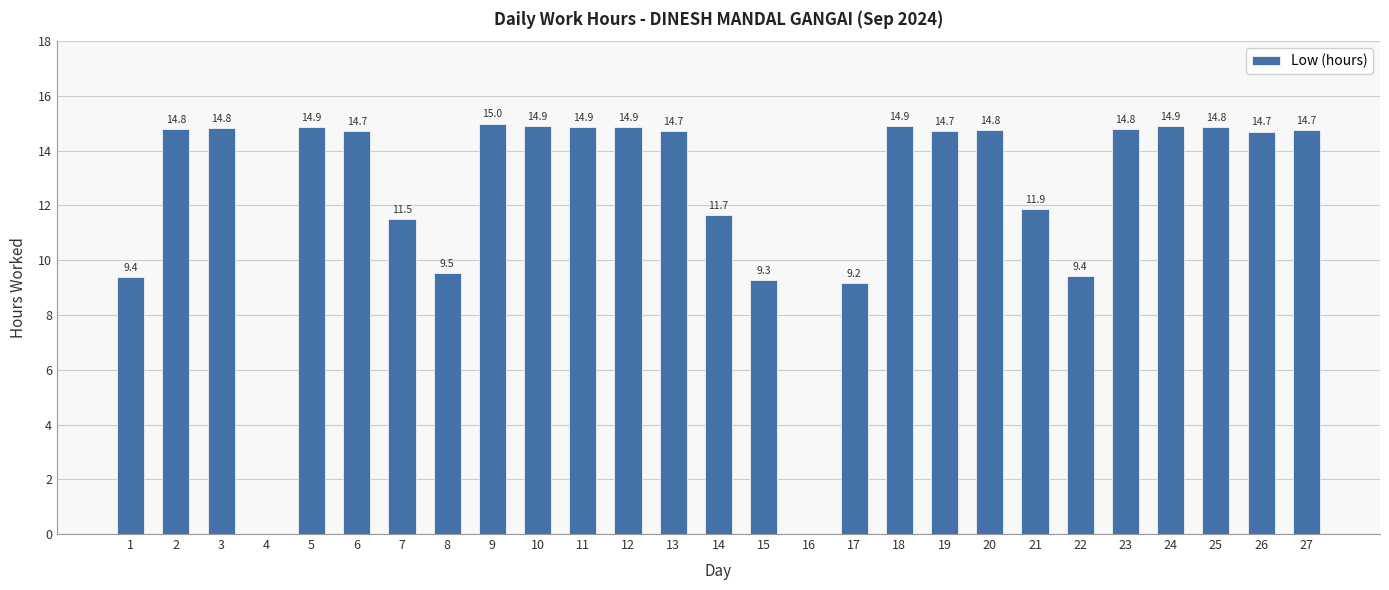

At which category does the chart reach its peak across all series?

9